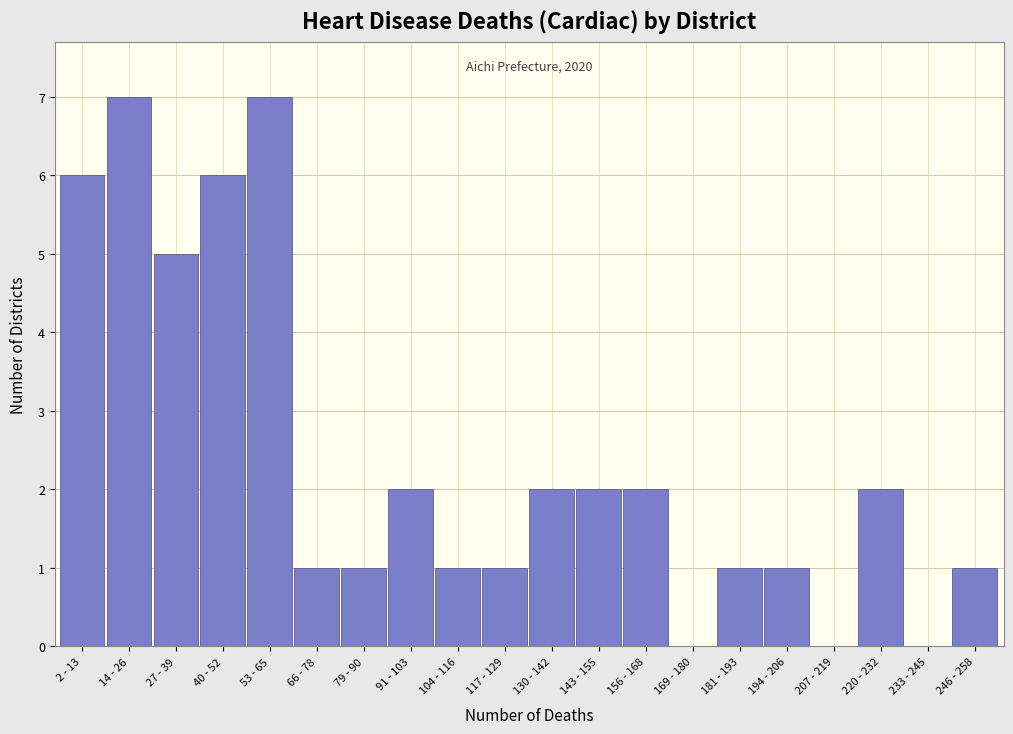

Reading left to right, what are all the values shown in this chart?

2 - 13=6	14 - 26=7	27 - 39=5	40 - 52=6	53 - 65=7	66 - 78=1	79 - 90=1	91 - 103=2	104 - 116=1	117 - 129=1	130 - 142=2	143 - 155=2	156 - 168=2	169 - 180=0	181 - 193=1	194 - 206=1	207 - 219=0	220 - 232=2	233 - 245=0	246 - 258=1